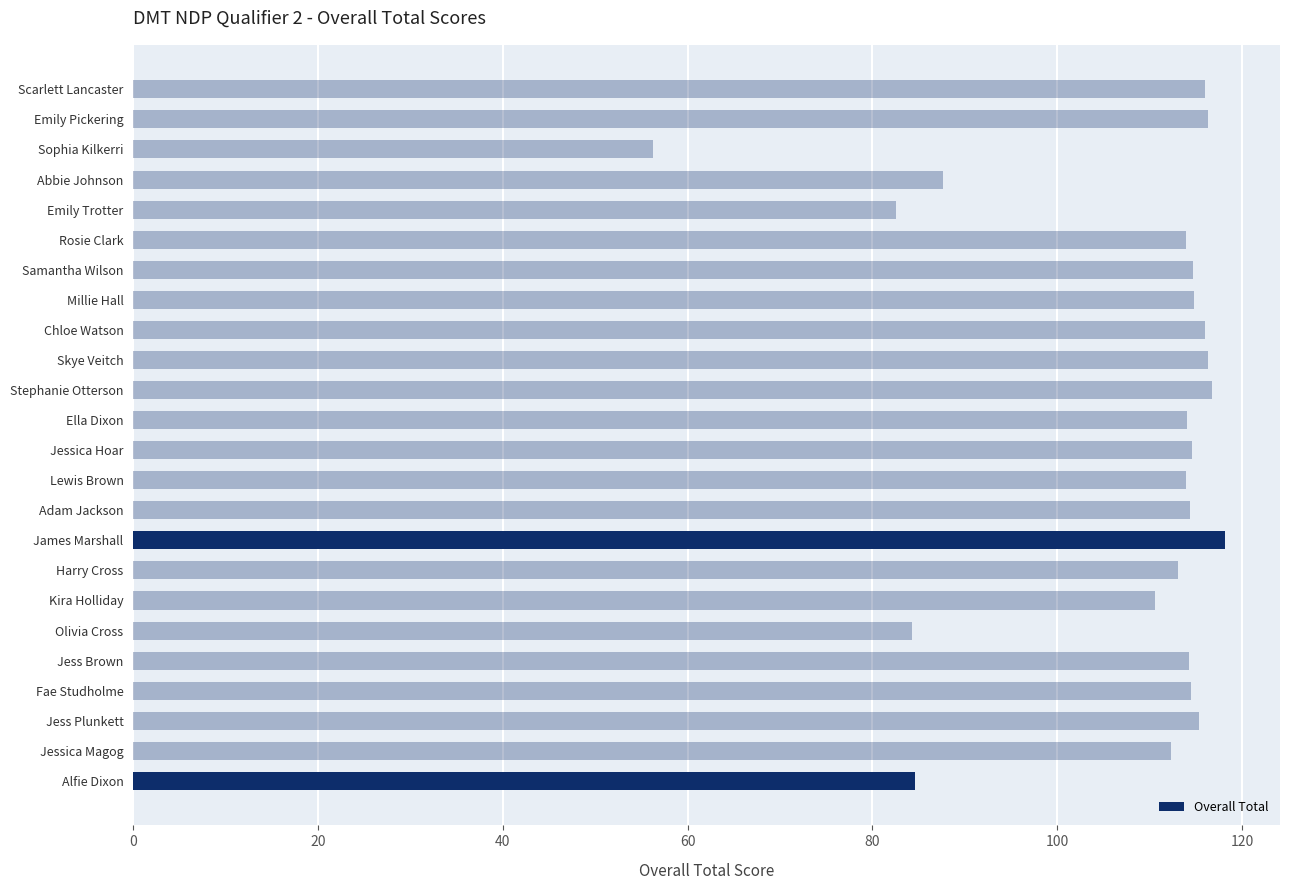

What is the average value?

107.3